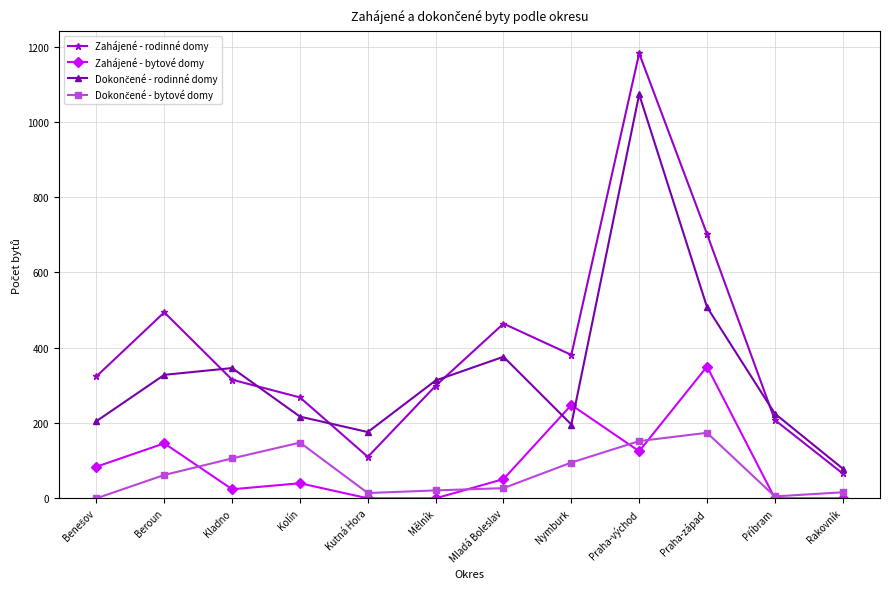

What is the total value across all series at Praha-východ?

2532